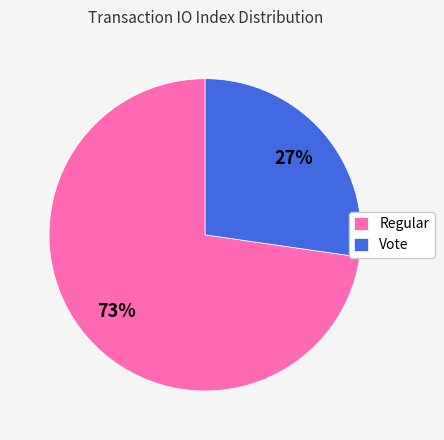

Is the sum of Regular and Vote greater than half?

Yes